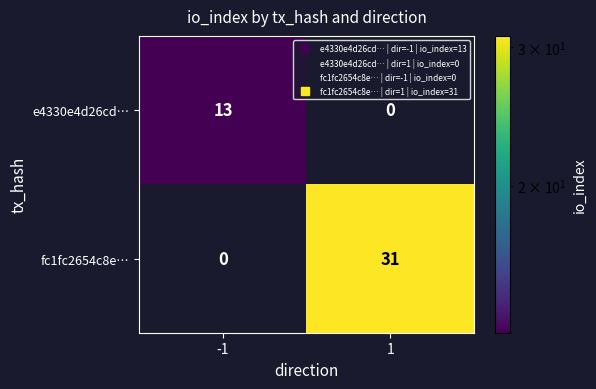

How many distinct data groups are displayed?

2